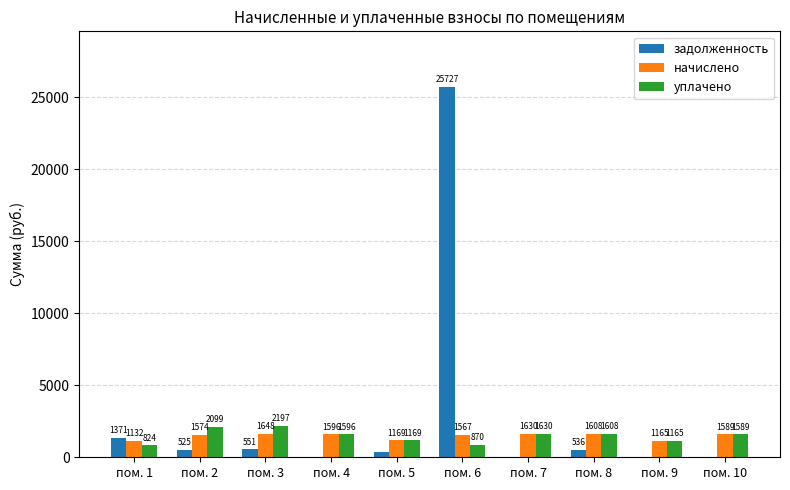

Is the value of уплачено at пом. 5 greater than the value of задолженность at пом. 3?

Yes